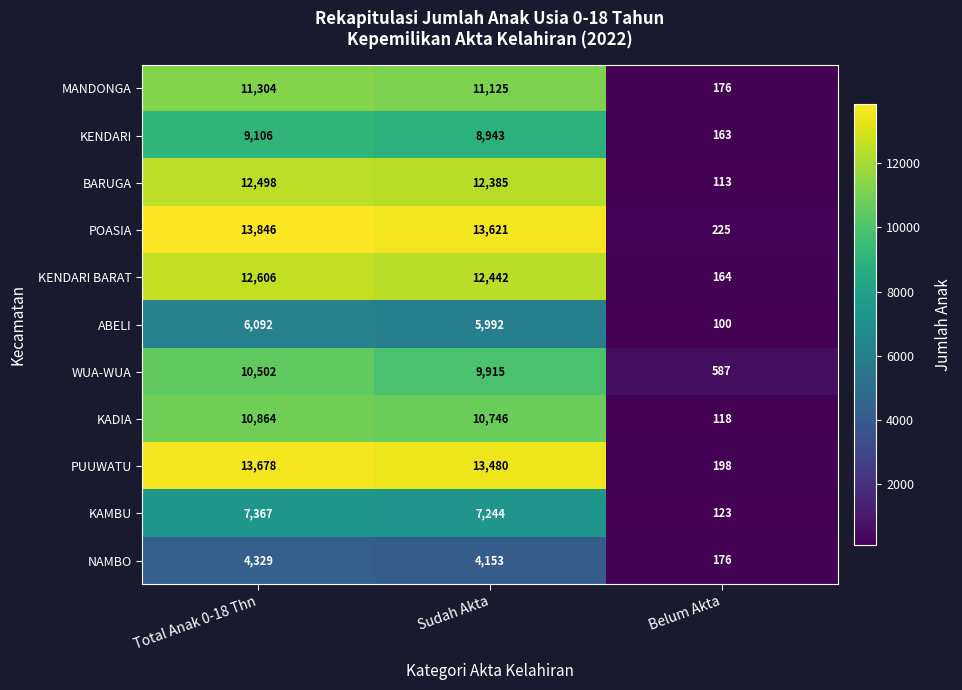

Is it true that KAMBU equals 1924 at Total Anak 0-18 Thn?

False